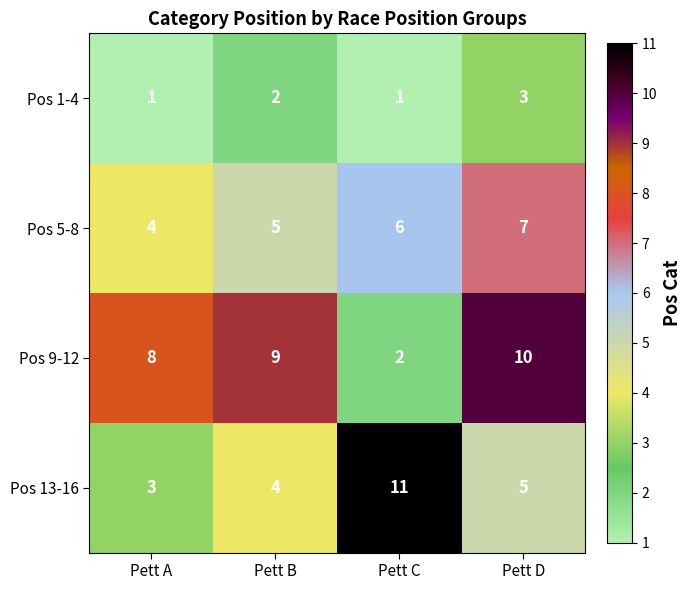

At which label is Pos 13-16 closest to 7?

Pett D